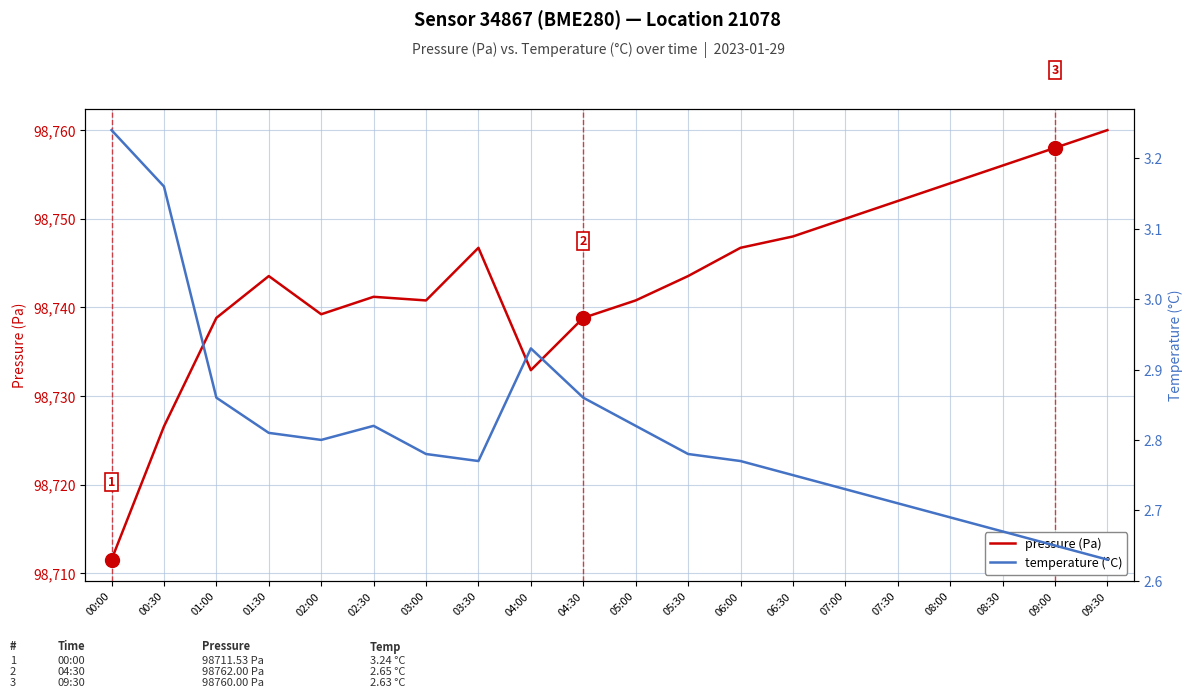

Where is the first local maximum for pressure (Pa)?

01:30